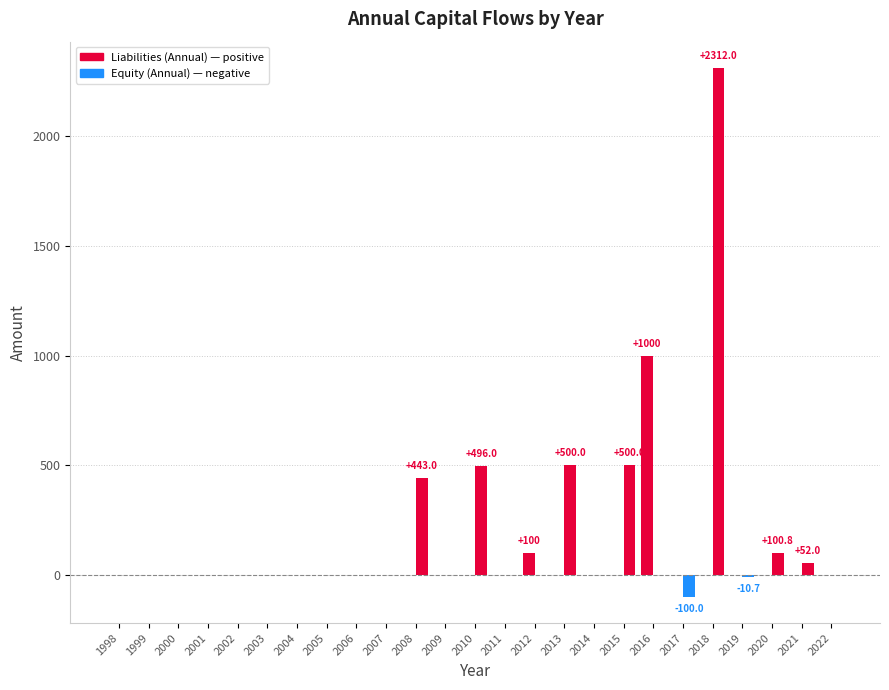

How many distinct data groups are displayed?

2